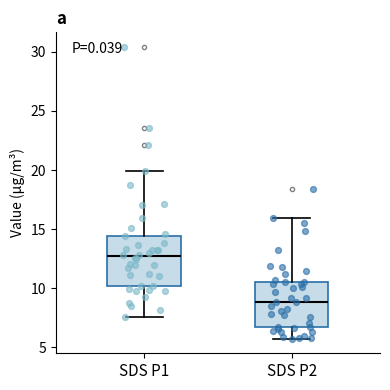

Which box has the highest median line?

SDS P1